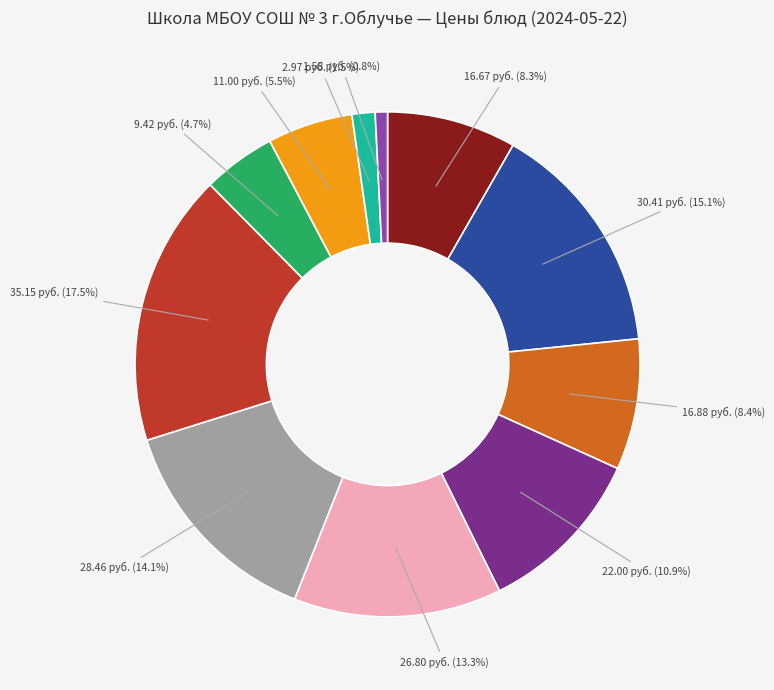

Is there any slice that represents more than half of the pie?

No